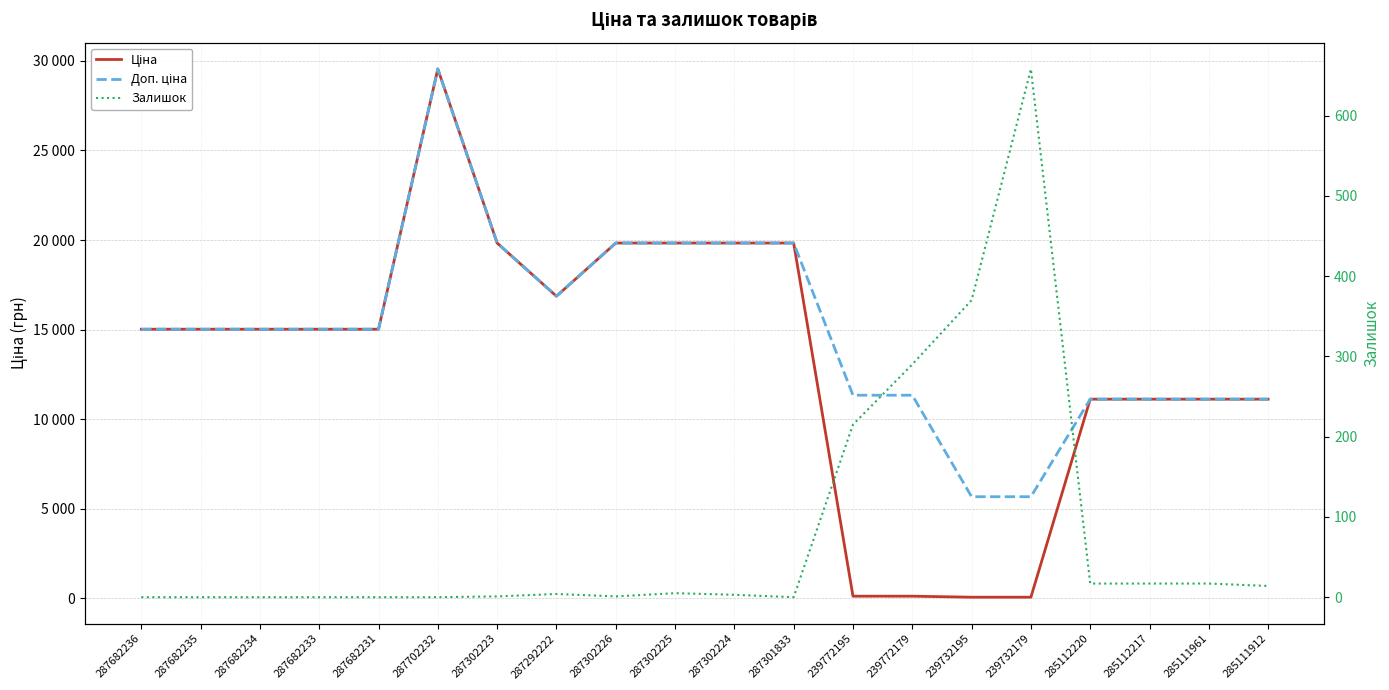

How many lines are shown in the chart?

3